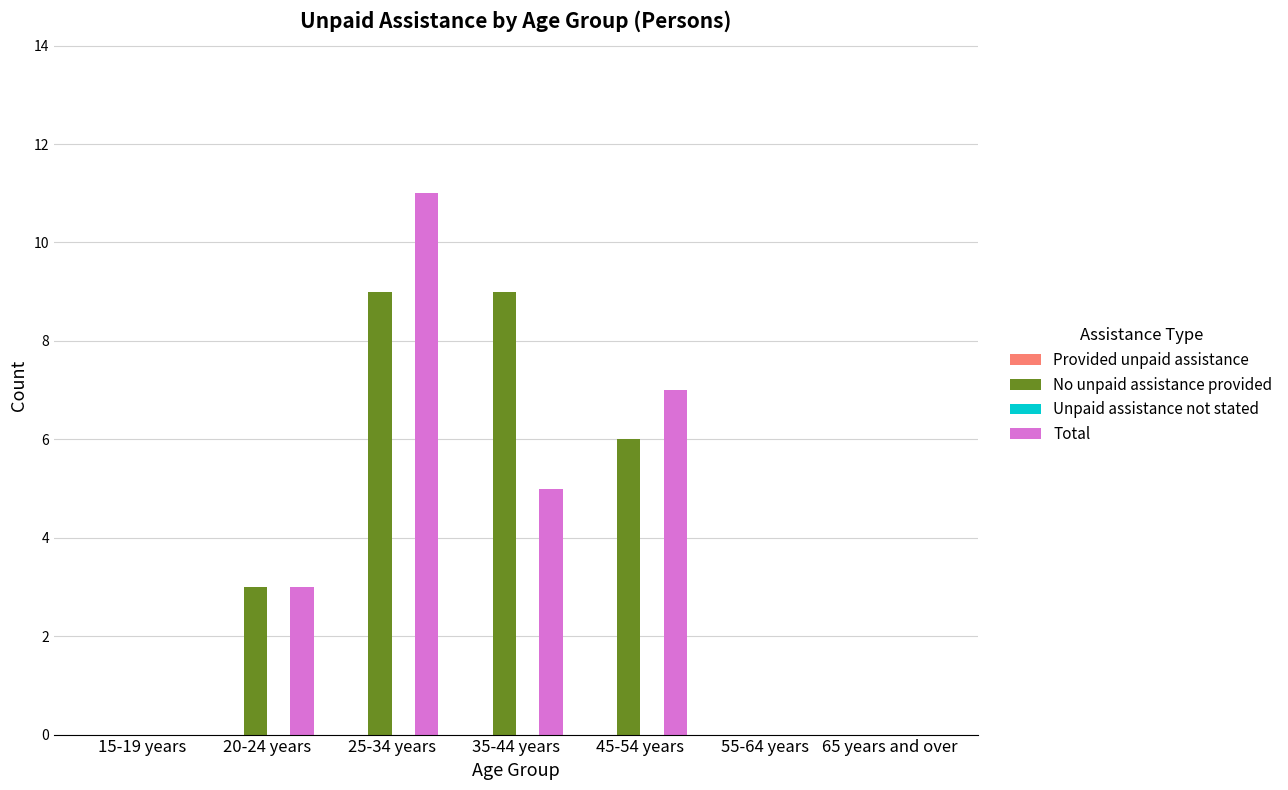

What is the total value across all series at 20-24 years?

6